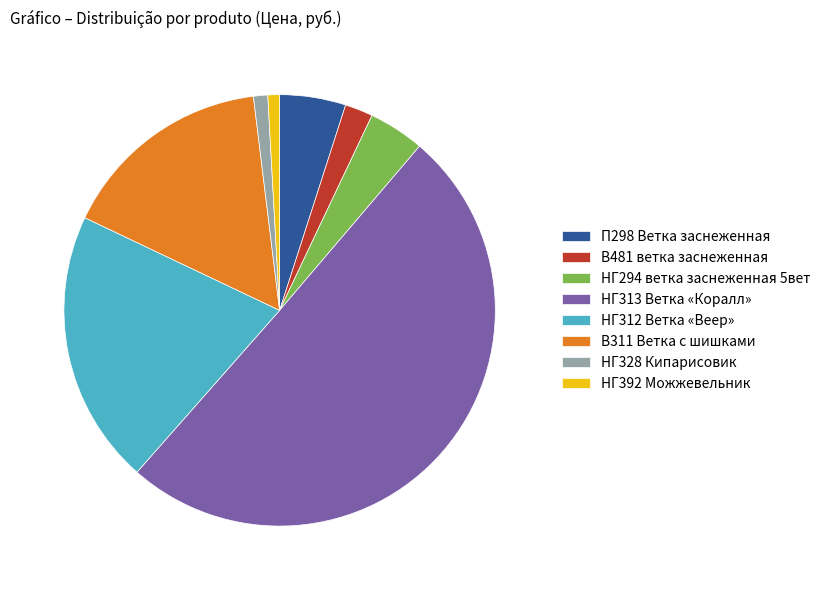

Which category has the biggest portion of the pie?

НГ313 Ветка «Коралл»